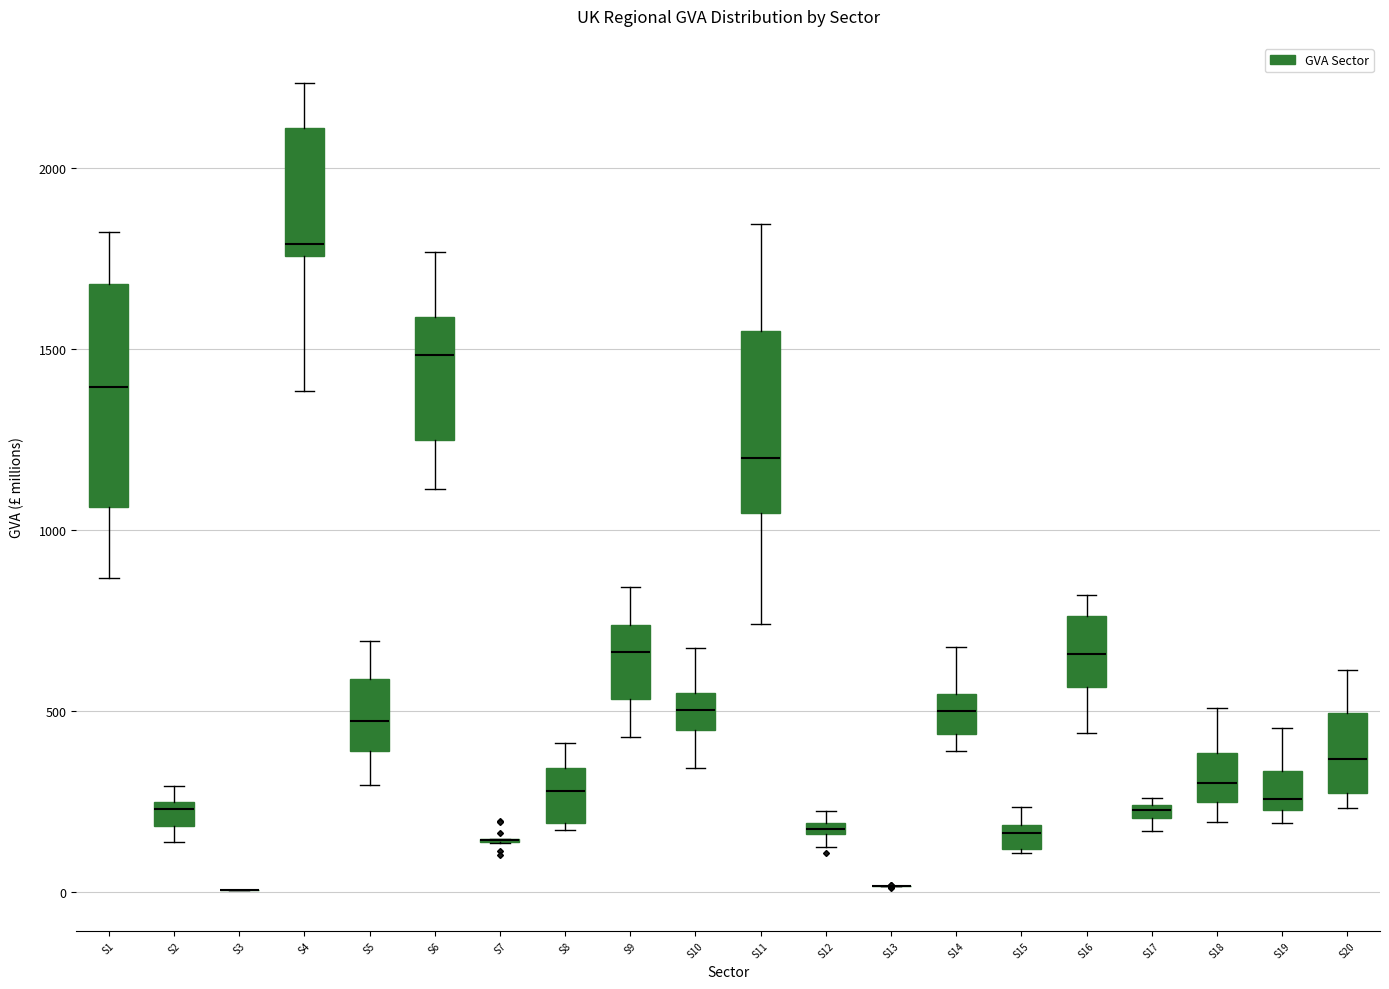

Which box is the tallest, from its lower edge to its upper edge?

S1